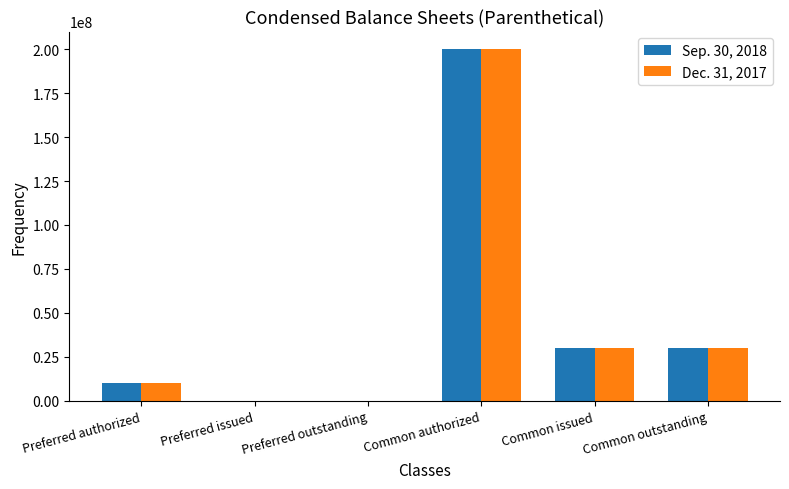

What is the greatest value displayed?

200000000